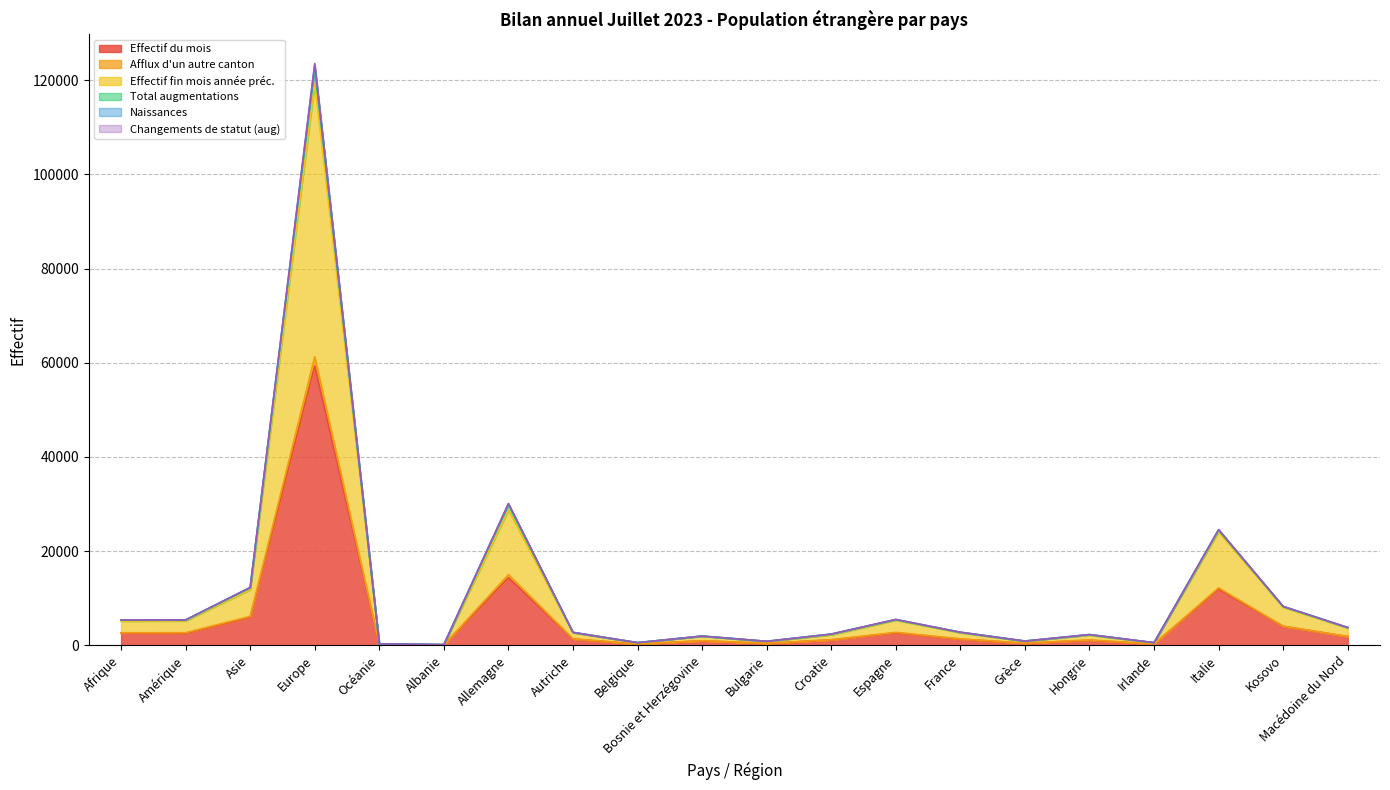

Reading left to right, list all the values displayed in this chart.

Effectif du mois: Afrique=2605	Amérique=2550	Asie=5967	Europe=59329	Océanie=155	Albanie=70	Allemagne=14361	Autriche=1328	Belgique=267	Bosnie et Herzégovine=955	Bulgarie=399	Croatie=1154	Espagne=2641	France=1313	Grèce=432	Hongrie=1075	Irlande=266	Italie=11903	Kosovo=4035	Macédoine du Nord=1856
Afflux d'un autre canton: Afrique=2658	Amérique=2674	Asie=6154	Europe=61277	Océanie=162	Albanie=73	Allemagne=15002	Autriche=1375	Belgique=274	Bosnie et Herzégovine=969	Bulgarie=425	Croatie=1182	Espagne=2759	France=1369	Grèce=454	Hongrie=1143	Irlande=284	Italie=12204	Kosovo=4065	Macédoine du Nord=1880
Effectif fin mois année préc.: Afrique=5137	Amérique=5178	Asie=11814	Europe=119279	Océanie=309	Albanie=136	Allemagne=28713	Autriche=2679	Belgique=543	Bosnie et Herzégovine=1932	Bulgarie=783	Croatie=2222	Espagne=5318	France=2665	Grèce=867	Hongrie=2157	Irlande=530	Italie=24103	Kosovo=8091	Macédoine du Nord=3684
Total augmentations: Afrique=5386	Amérique=5389	Asie=12287	Europe=123547	Océanie=319	Albanie=146	Allemagne=30104	Autriche=2744	Belgique=563	Bosnie et Herzégovine=1958	Bulgarie=853	Croatie=2383	Espagne=5492	France=2776	Grèce=904	Hongrie=2284	Irlande=556	Italie=24569	Kosovo=8264	Macédoine du Nord=3777
Naissances: Afrique=5386	Amérique=5380	Asie=12264	Europe=123252	Océanie=319	Albanie=146	Allemagne=30049	Autriche=2742	Belgique=562	Bosnie et Herzégovine=1958	Bulgarie=846	Croatie=2374	Espagne=5469	France=2772	Grèce=899	Hongrie=2275	Irlande=555	Italie=24543	Kosovo=8264	Macédoine du Nord=3777
Changements de statut (aug): Afrique=5352	Amérique=5368	Asie=12225	Europe=122739	Océanie=319	Albanie=145	Allemagne=29906	Autriche=2735	Belgique=561	Bosnie et Herzégovine=1954	Bulgarie=840	Croatie=2362	Espagne=5447	France=2757	Grèce=896	Hongrie=2257	Irlande=551	Italie=24465	Kosovo=8213	Macédoine du Nord=3751